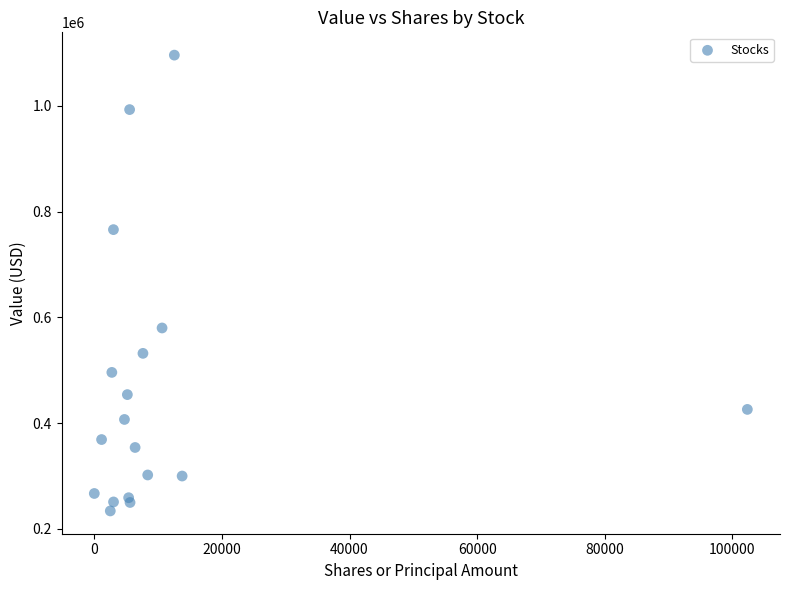

What Y value in the scatter plot is closest to 665000?

580000